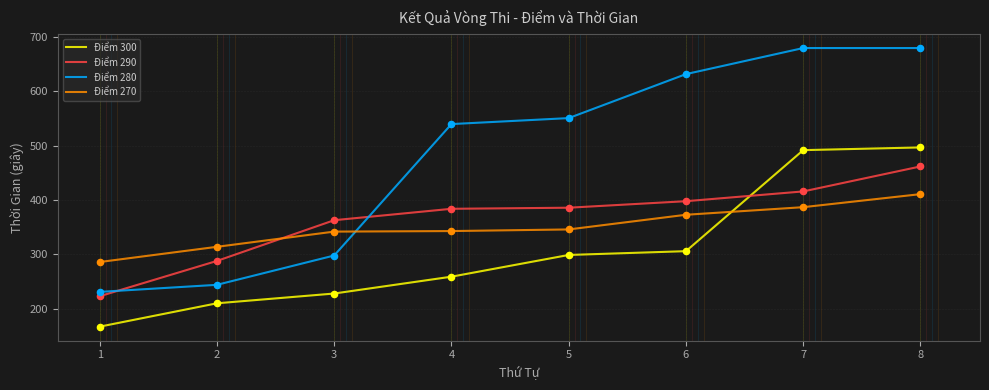

Which series changed the most between 3 and 4?

Điểm 280